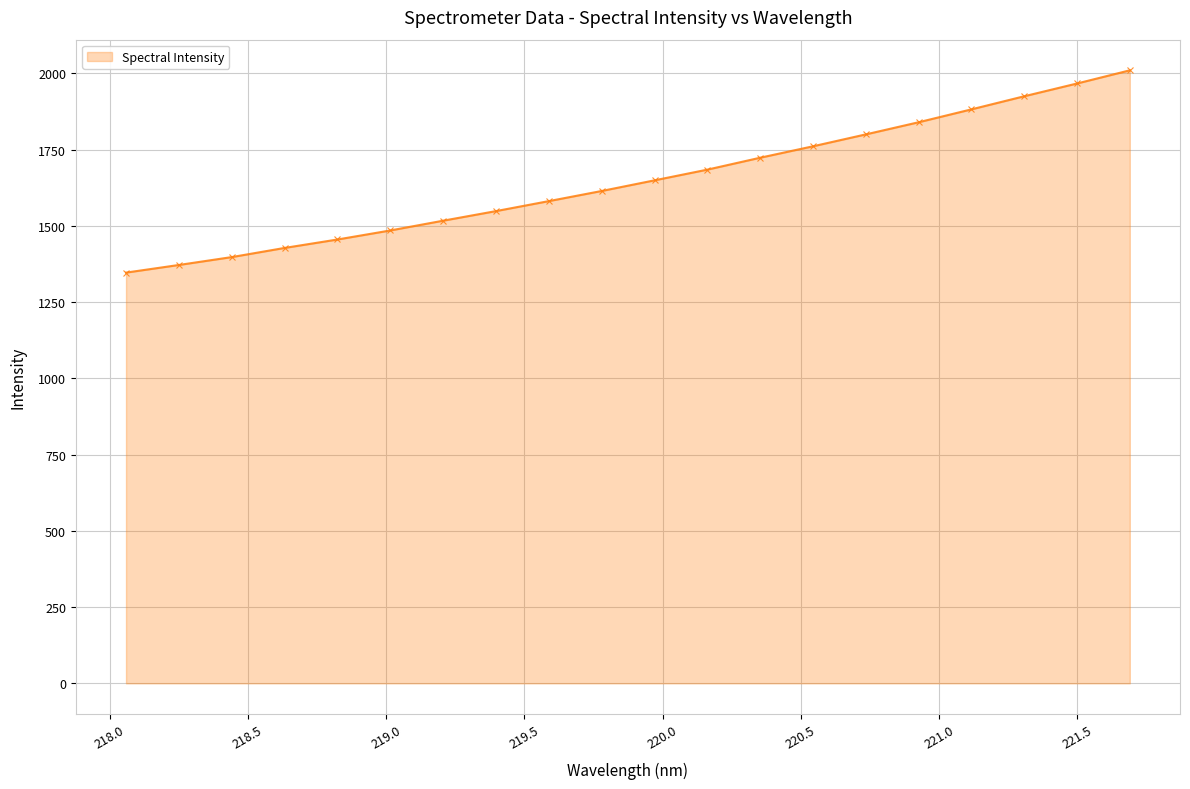

What is the greatest value displayed?

2010.3